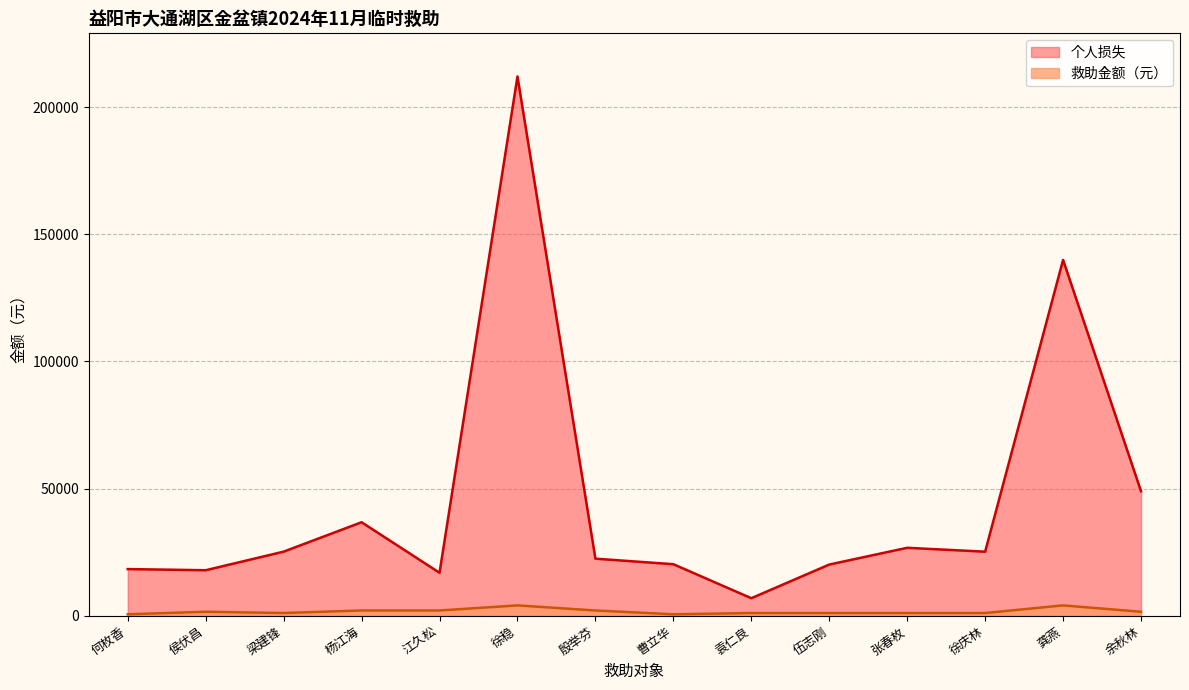

Which series changed the most between 杨江海 and 徐稳?

个人损失